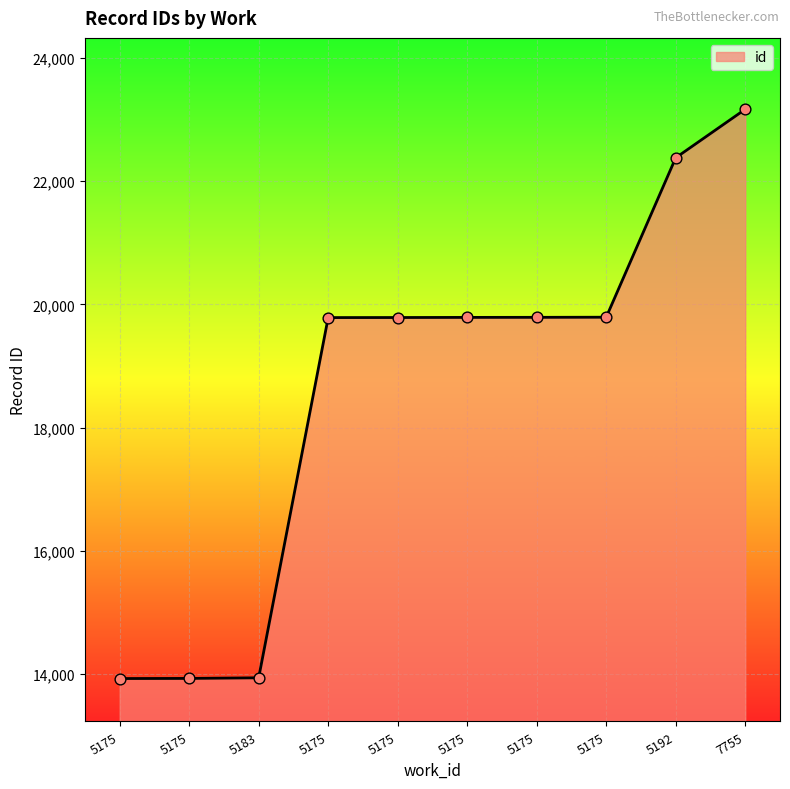

Approximately how many times larger is the value at 5175 compared to 5192?

0.9